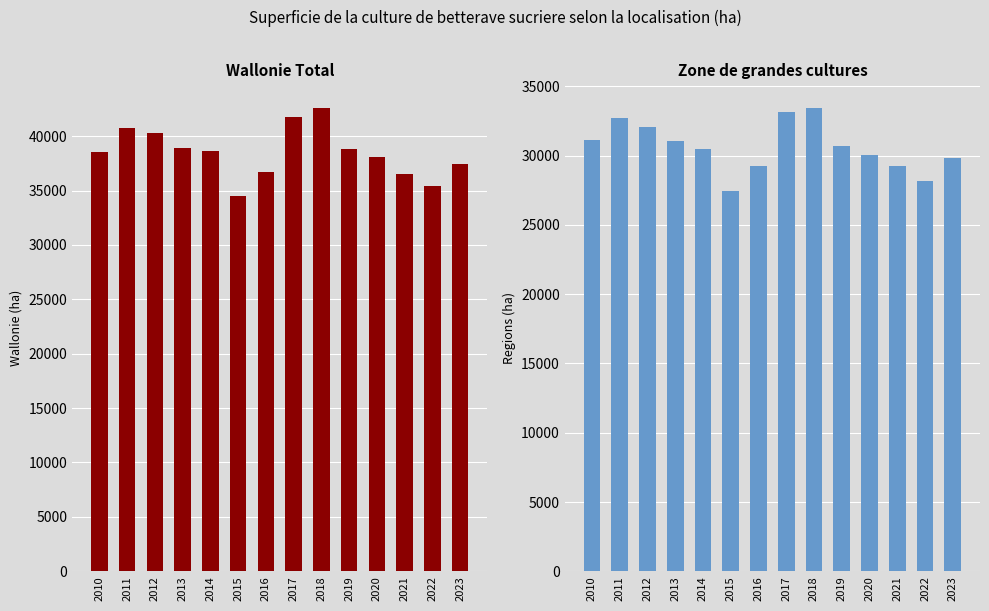

Between 2019 and 2015, which is larger?

2019